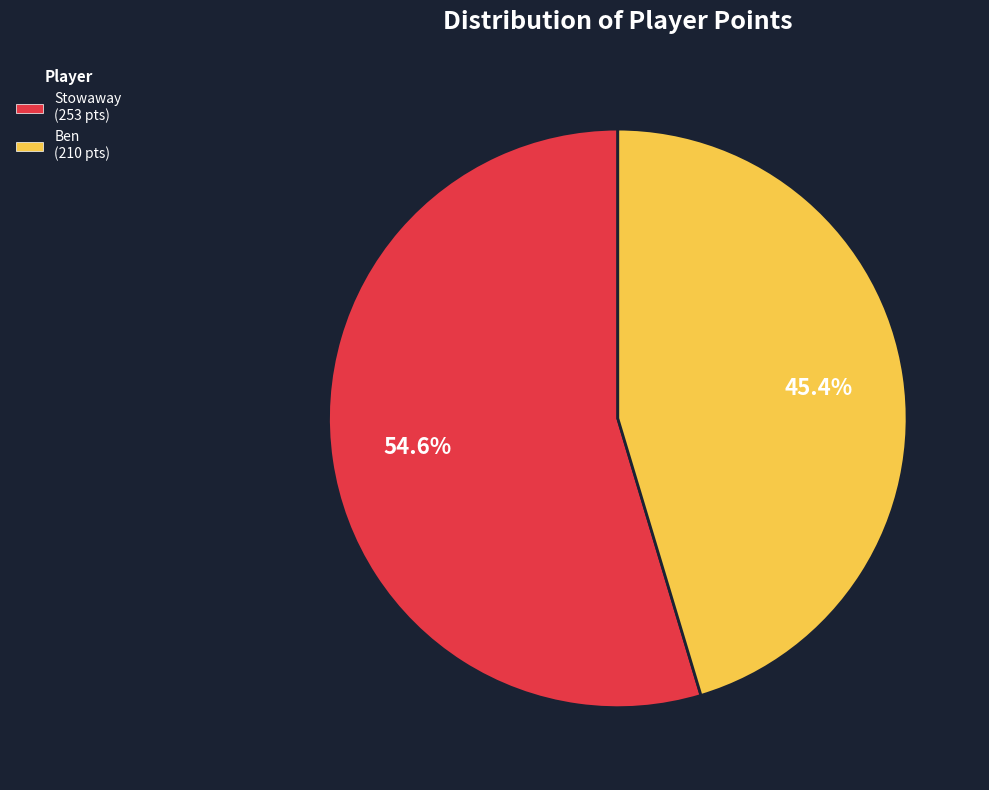

To the nearest percent, what percentage of the pie is Ben?

45%